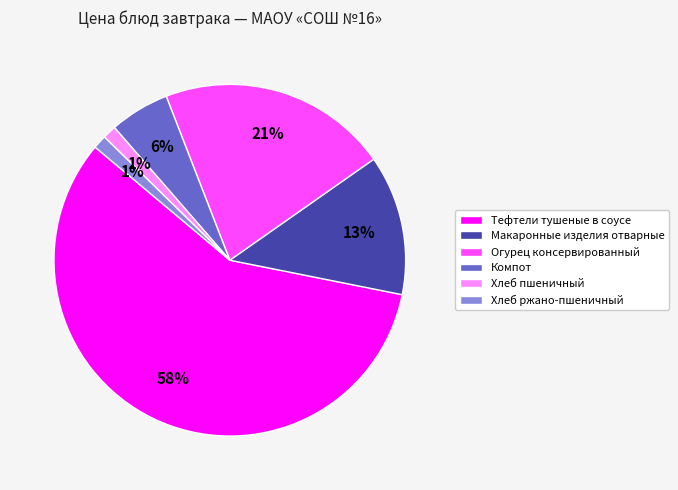

Which category has the biggest portion of the pie?

Тефтели тушеные в соусе